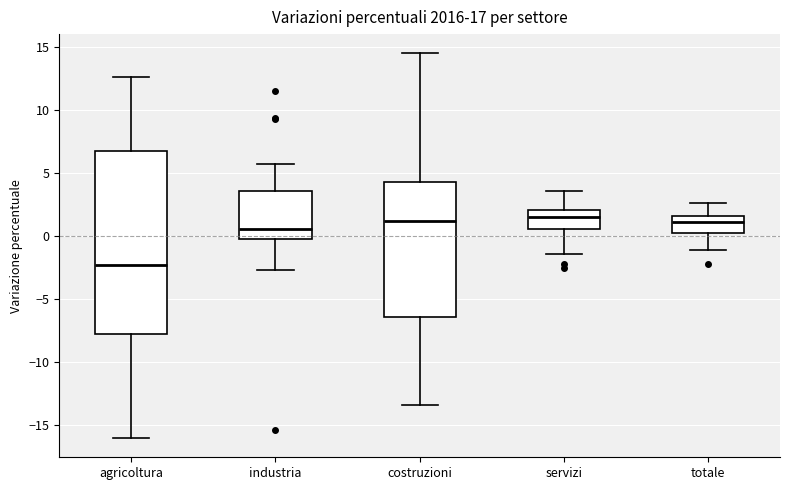

Reading left to right, transcribe this box plot: for each box, give where its median line is, the range the box spans, and where its two whiskers end, as read against the y-axis. The values are not printed on the chart, so give them approximately, as read against the axis.

agricoltura: median -2.0, box -7.5 to 6.5, whiskers -16.0 to 12.5
industria: median 0.5, box 0.0 to 3.5, whiskers -2.5 to 5.5
costruzioni: median 1.0, box -6.5 to 4.5, whiskers -13.5 to 14.5
servizi: median 1.5, box 0.5 to 2.0, whiskers -1.5 to 3.5
totale: median 1.0, box 0.0 to 1.5, whiskers -1.0 to 2.5